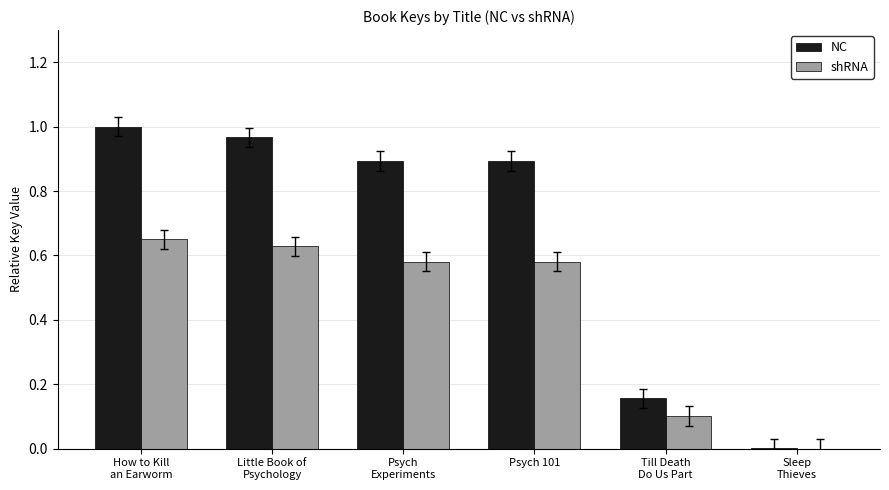

Is it true that NC equals 1.2 at Psych 101?

False